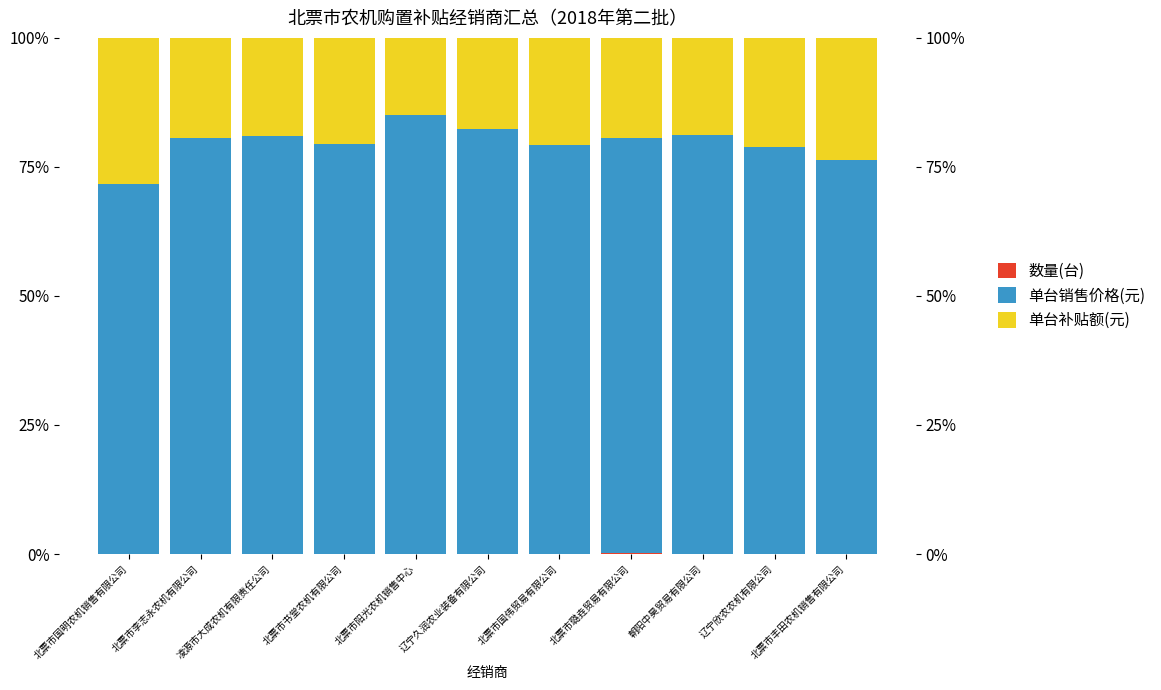

Which series has the largest total across all categories?

单台销售价格(元)